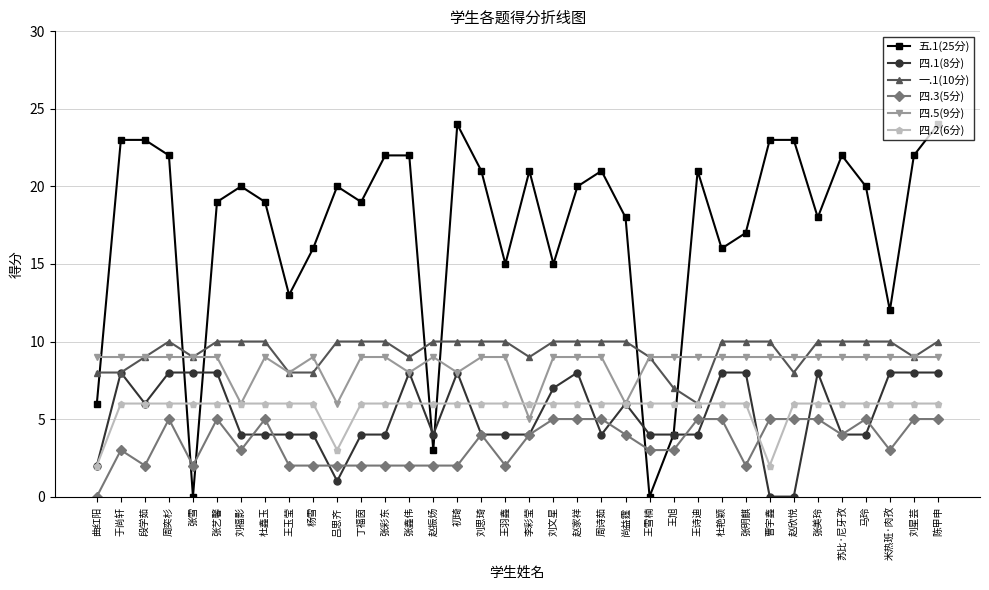

Which series changed the most between 丁福茵 and 张鑫伟?

四.1(8分)